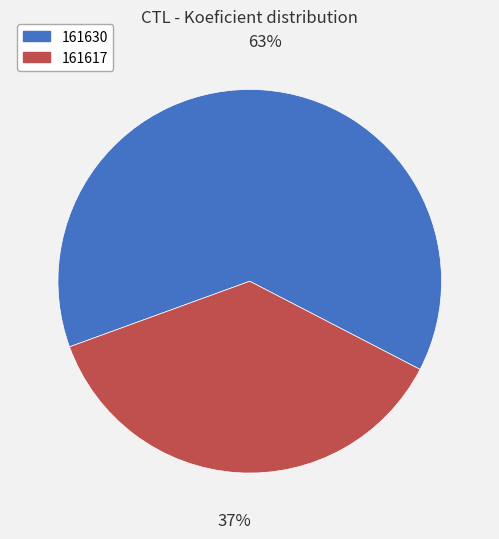

Rank the categories by value from highest to lowest.

161630, 161617